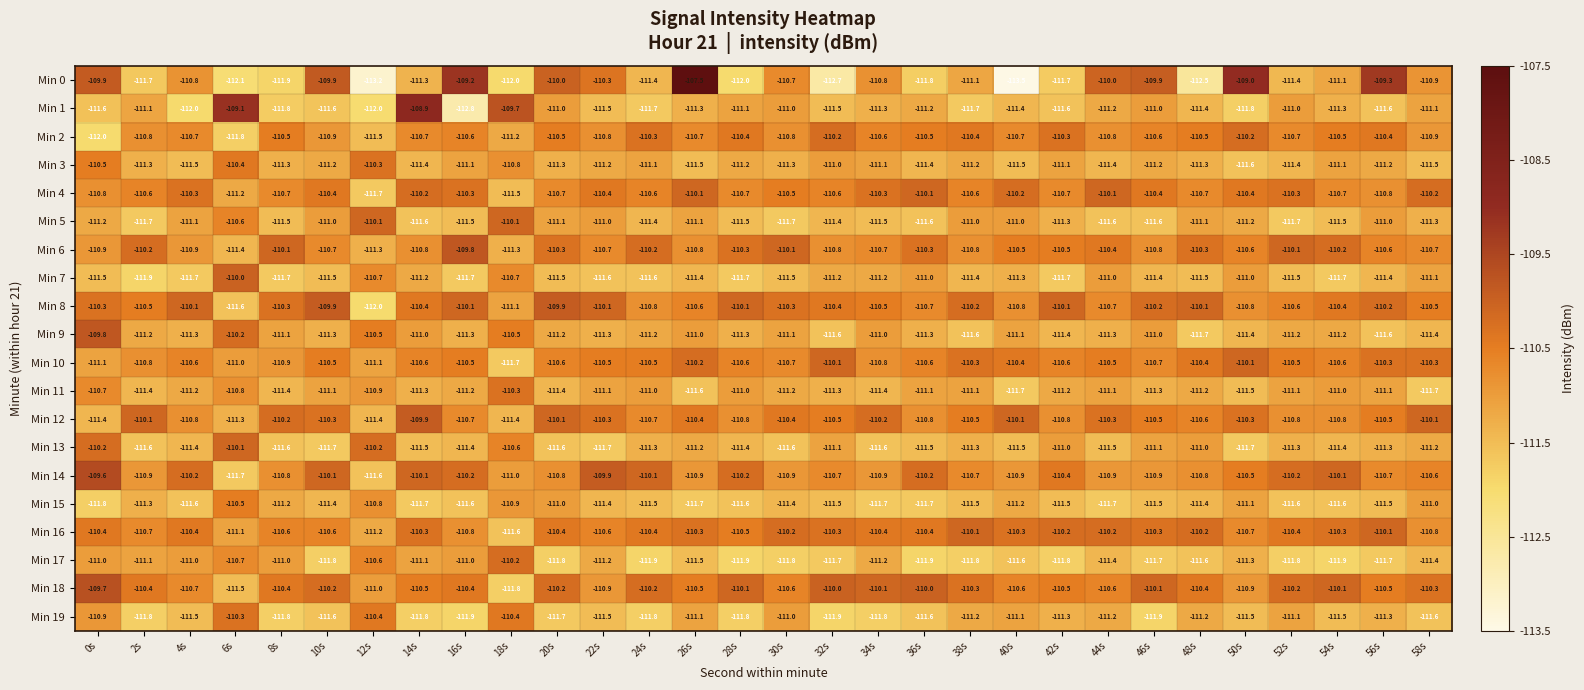

At which category is the sum across all series the highest?

0s